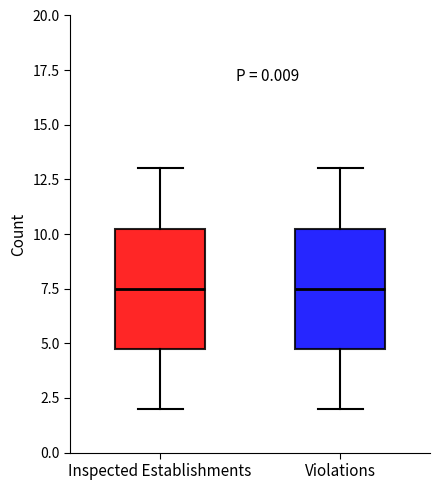

Where is the lower edge of the box for Inspected Establishments on the y-axis? The values are not printed on the chart, so give them approximately, as read against the axis.

5.0